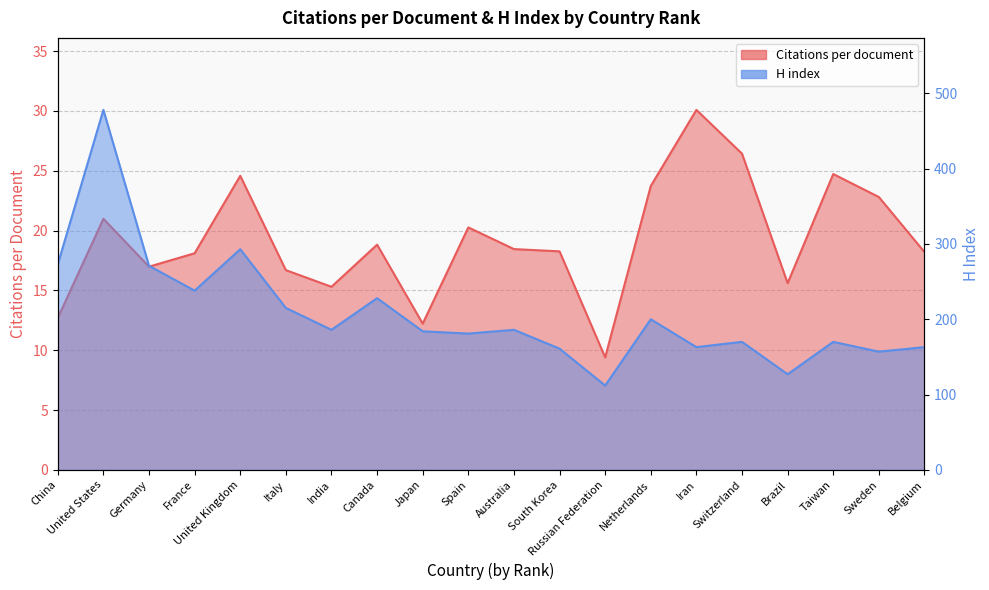

What is the label of the 12th point from the right?

Japan